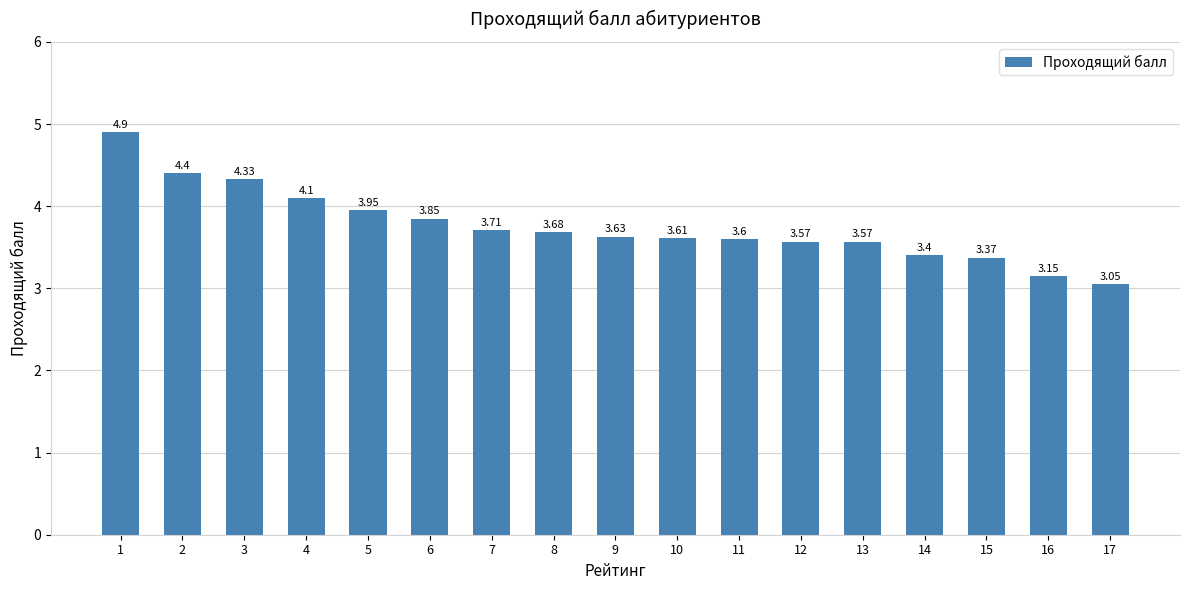

What is the average value?

3.8